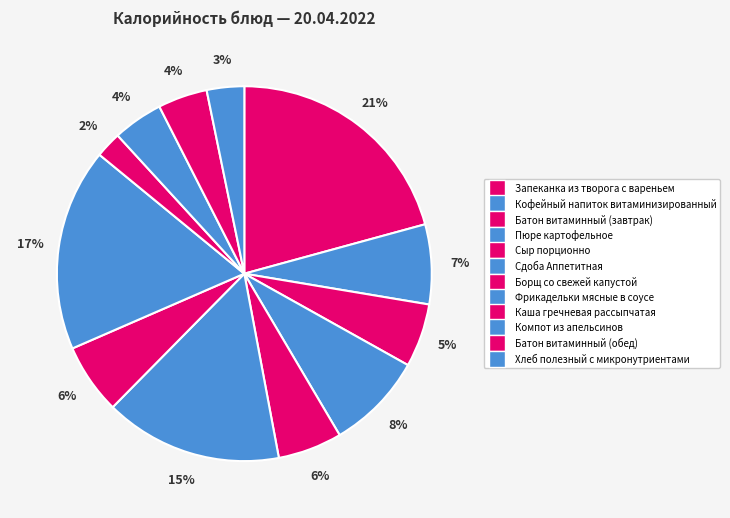

Which has a higher value, Борщ со свежей капустой or Батон витаминный (завтрак)?

Борщ со свежей капустой